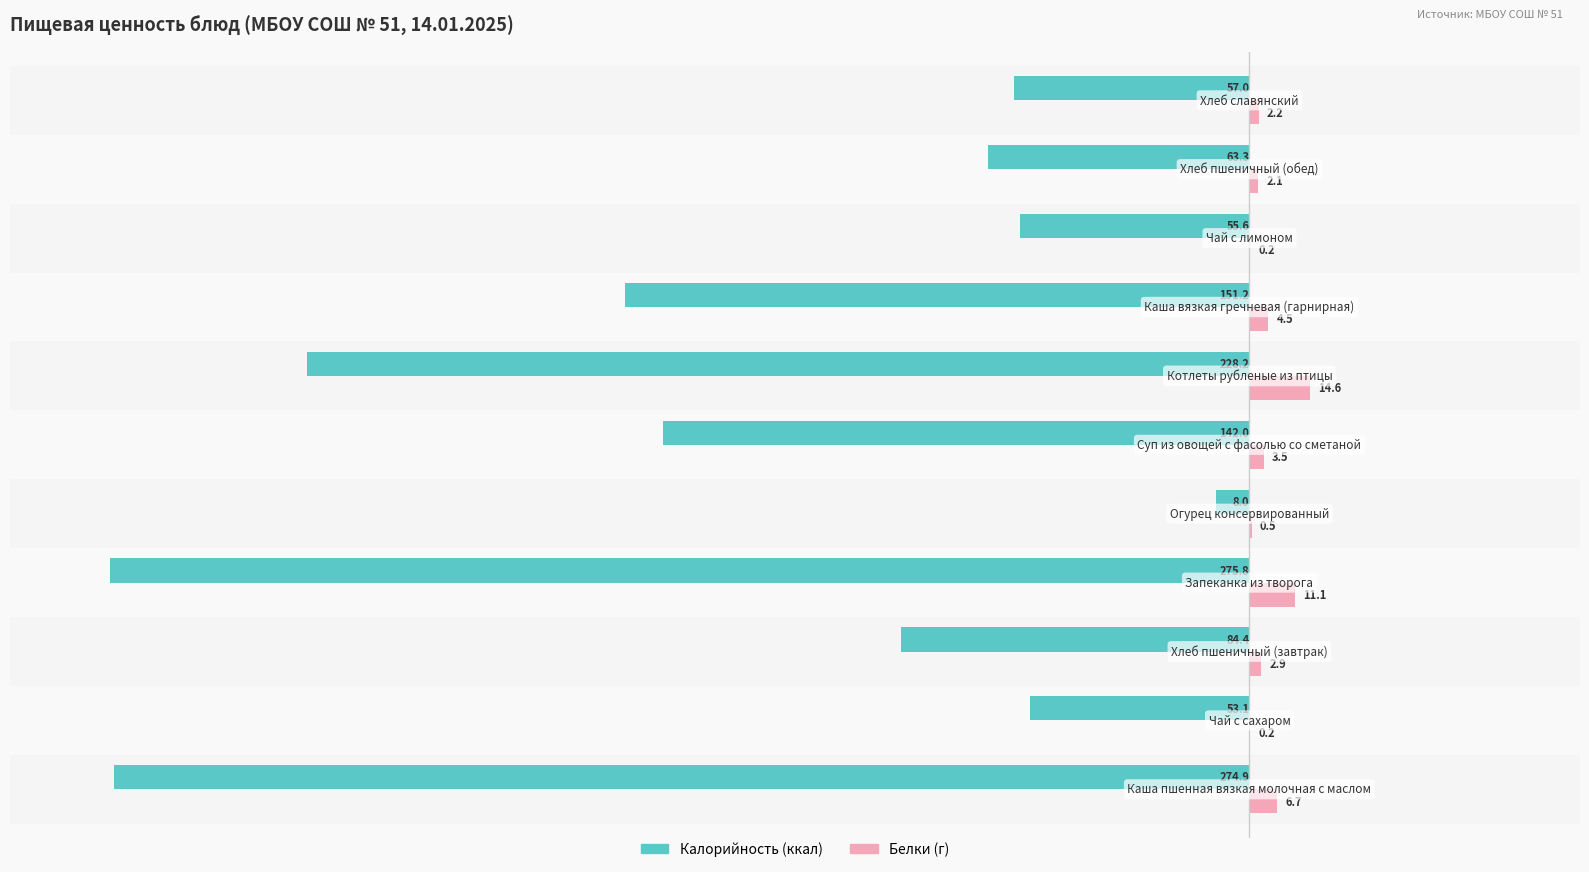

What is the greatest value displayed?

14.6